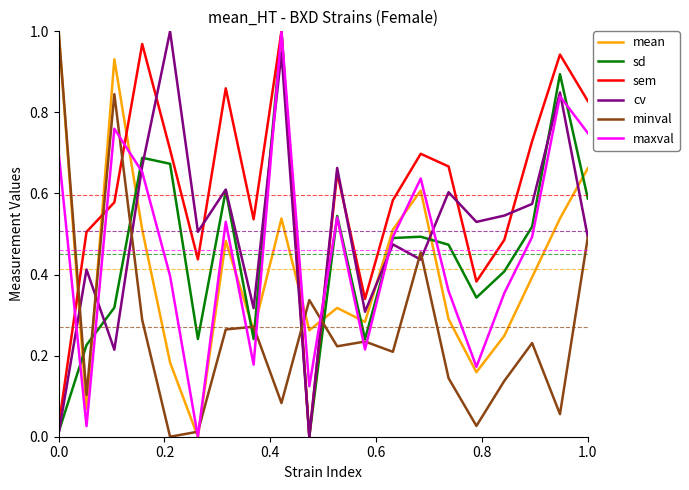

Which series has the largest total across all categories?

sem